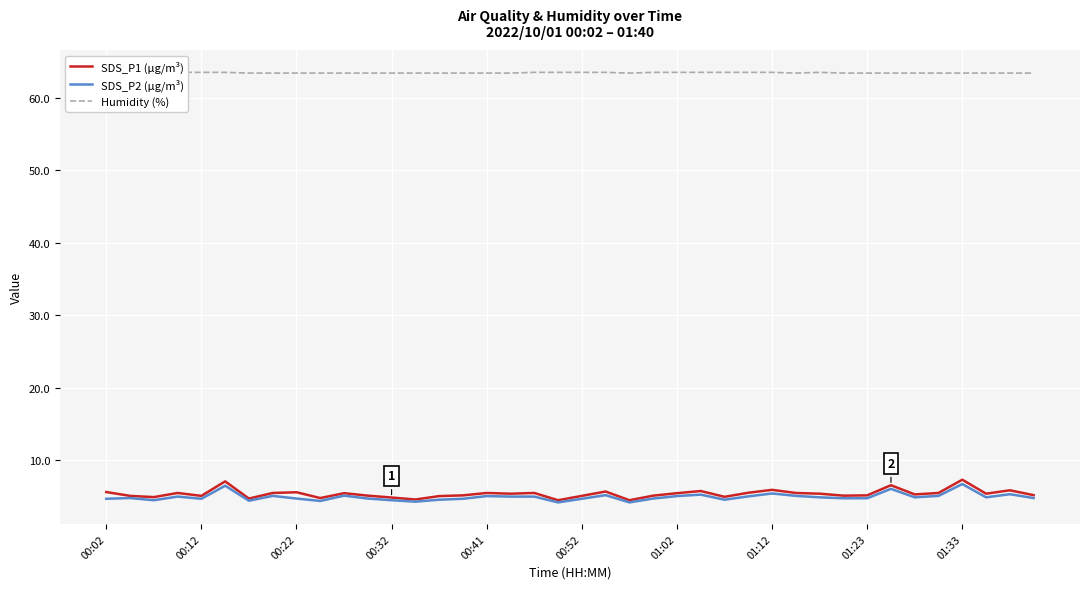

What is the value of the SDS_P1 (µg/m³) point at the 2nd from the left?

5.1